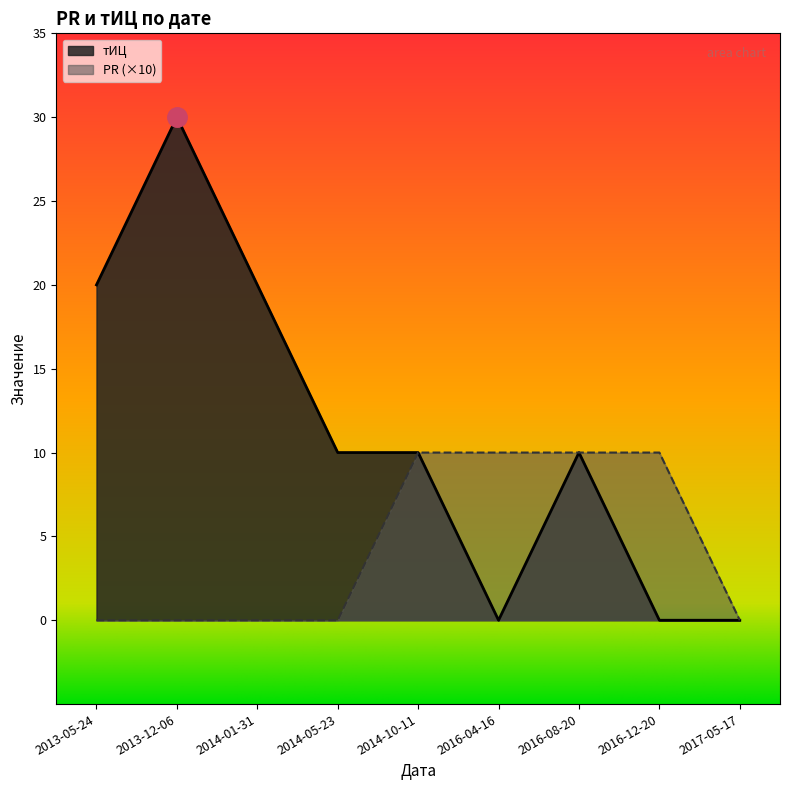

What is the difference between the maximum and minimum values in the PR series?

10